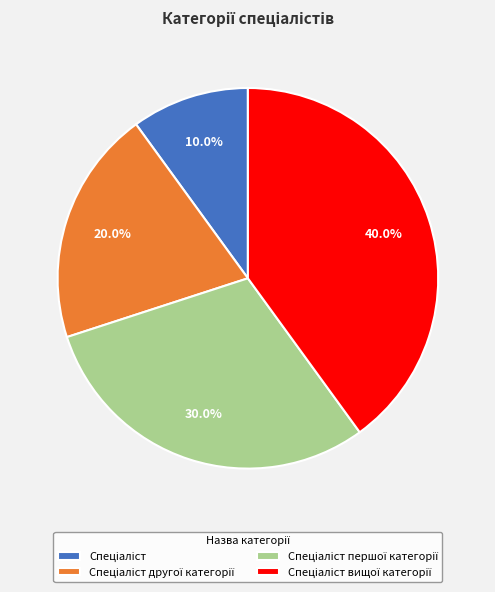

Is there any slice that represents more than half of the pie?

No